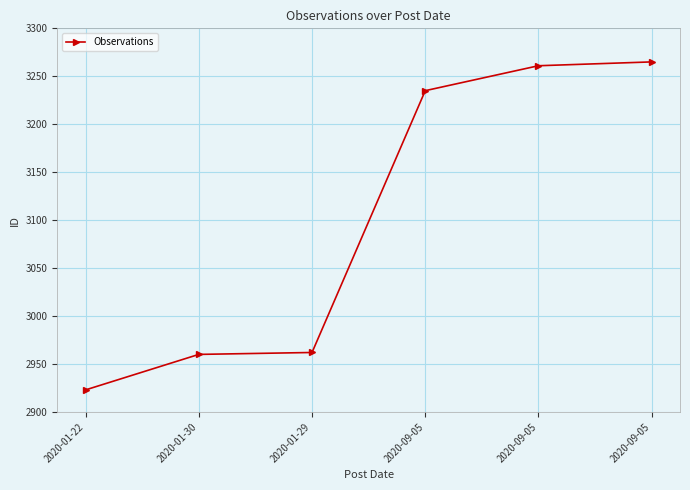

Reading left to right, what are all the values shown in this chart?

2020-01-22=2923	2020-01-30=2960	2020-01-29=2962	2020-09-05=3235	2020-09-05=3261	2020-09-05=3265